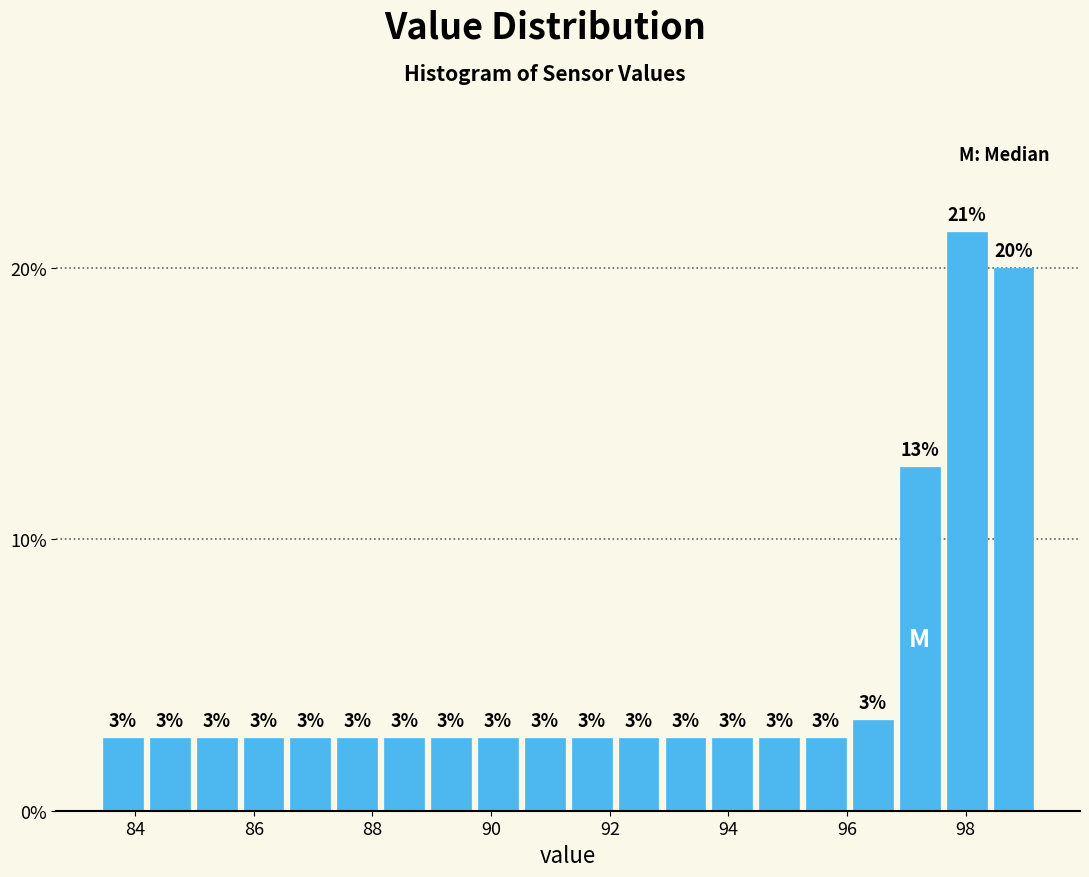

Around what value on the x-axis is the tallest bar? Give the approximate position of its centre, as read against the axis.

98.0